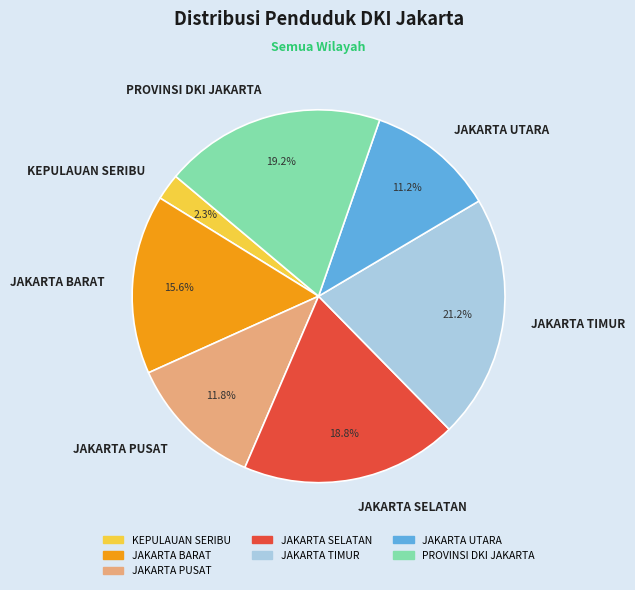

To the nearest percent, what portion does JAKARTA BARAT represent?

16%